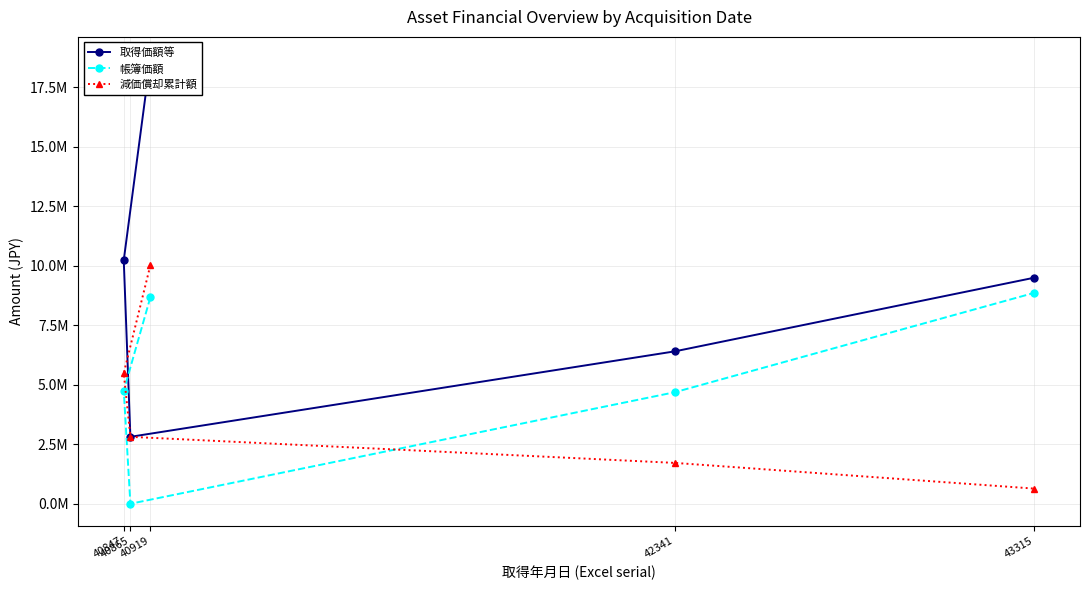

Between which two adjacent categories do 減価償却累計額 and 帳簿価額 first intersect?

40865 and 42341